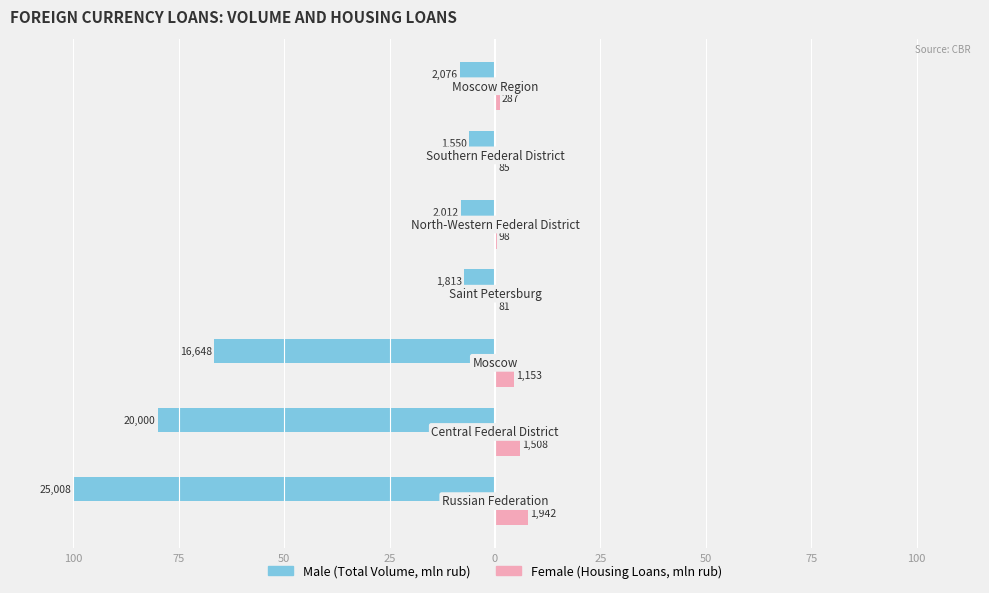

Reading left to right, list all the values displayed in this chart.

Male (Total Volume): -100.0	-80.0	-66.6	-7.3	-8.0	-6.2	-8.3
Female (Housing Loans): 7.8	6.0	4.6	0.3	0.4	0.3	1.1